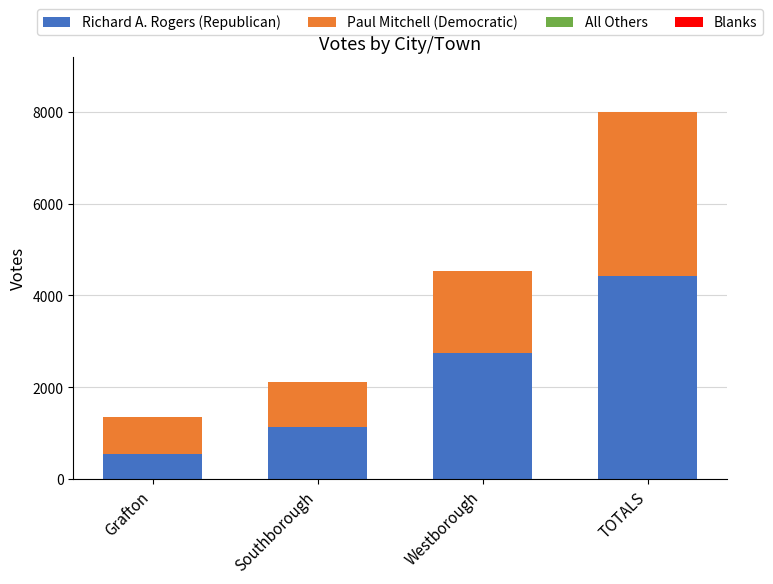

The Richard A. Rogers (Republican) series shows 1736 at Westborough. True or false?

False